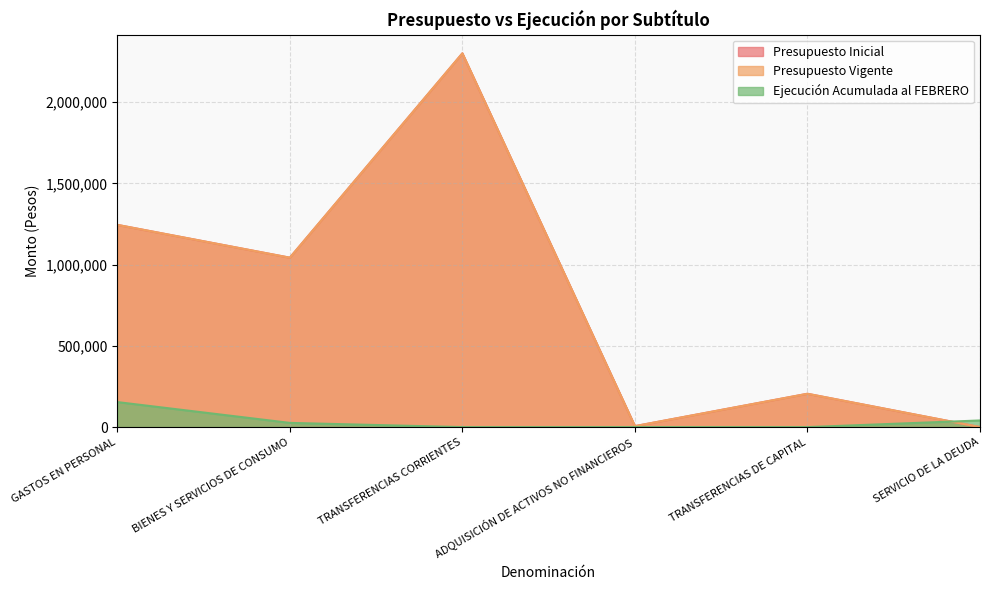

What is the sum of the Presupuesto Vigente values at BIENES Y SERVICIOS DE CONSUMO and TRANSFERENCIAS DE CAPITAL?

1248152